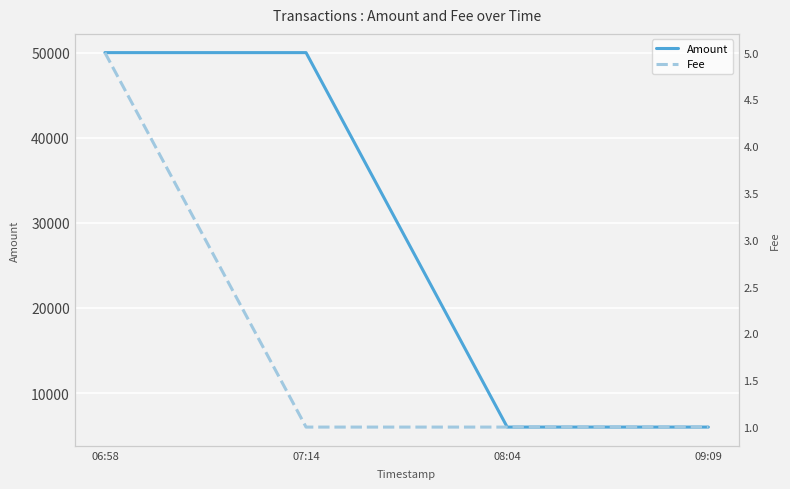

Reading left to right, extract all data points from this chart.

Amount: 50010	50009	5995	5994
Fee: 5	1	1	1